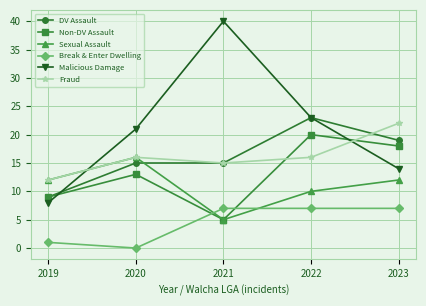

How many data points in Break & Enter Dwelling are less than 7?

2